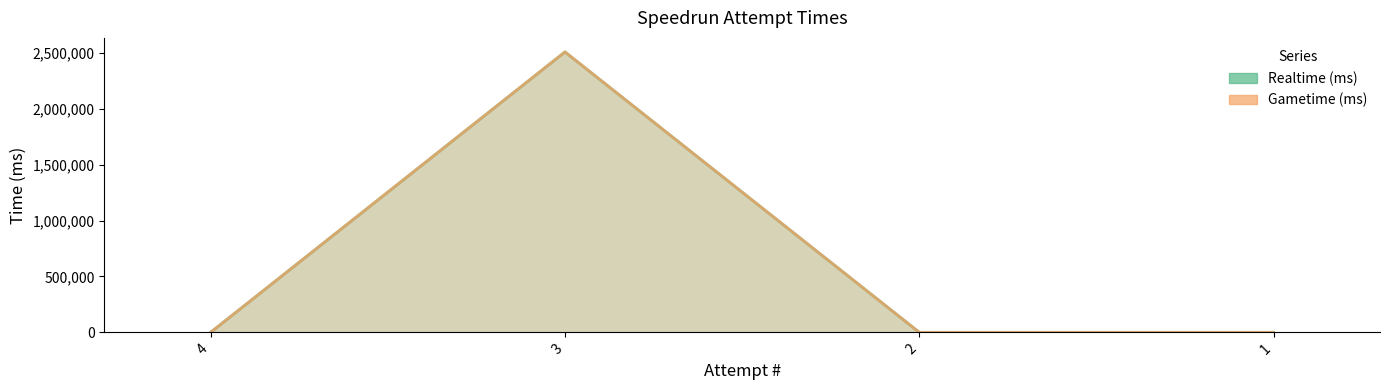

Reading left to right, what are all the values shown in this chart?

Realtime (ms): 0	2507539	0	0
Gametime (ms): 0	2507539	0	0